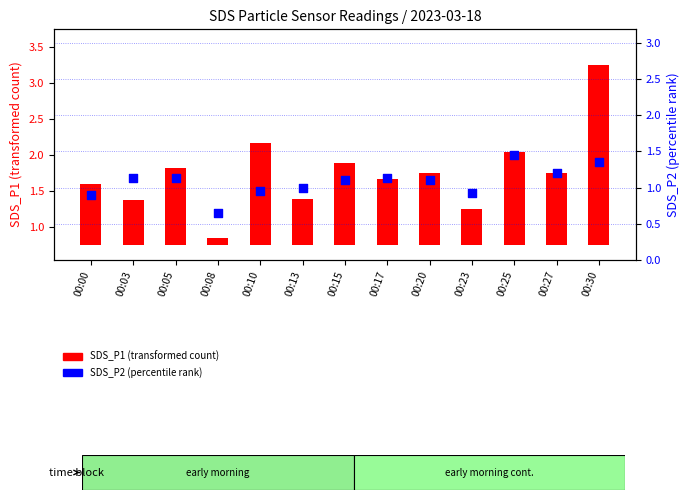

Is the value of SDS_P2 (percentile rank within sample) at 00:27 greater than the value of SDS_P1 (transformed count) at 00:23?

Yes